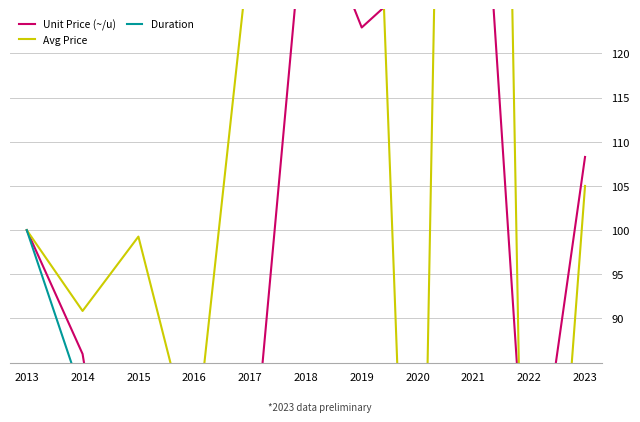

True or false: Avg Price and Duration intersect in this chart.

True